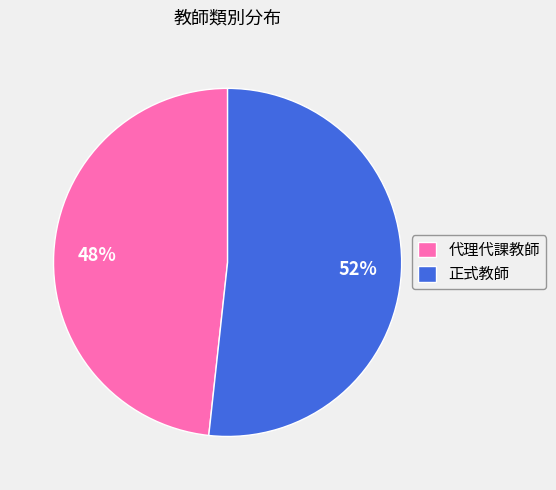

To the nearest percent, what is the average slice percentage?

50%